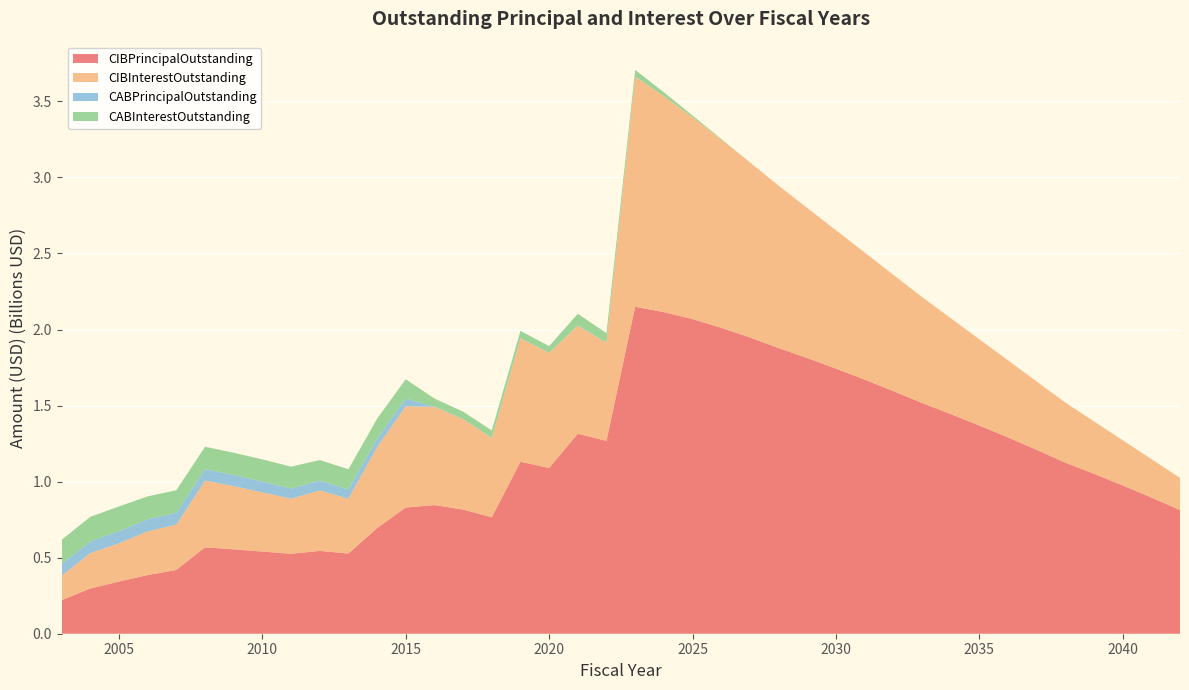

Reading left to right, what are all the values shown in this chart?

CIBPrincipalOutstanding: 220450000.0	297480000.0	342870000.0	385705000.0	419345000.0	567960000.0	554745000.0	540080000.0	525510000.0	544435000.0	526975000.0	694475000.0	829460000.0	845830000.0	816145000.0	765365000.0	1130420000.0	1089610000.0	1315130000.0	1267995000.0	2149905000.0	2114460000.0	2068395000.0	2011140000.0	1948200000.0	1878195000.0	1812430000.0	1743375000.0	1670875000.0	1595225000.0	1517270000.0	1444455000.0	1368845000.0	1290495000.0	1209135000.0	1124535000.0	1051435000.0	975170000.0	895665000.0	812885000.0
CIBInterestOutstanding: 160545178.8	232773011.7	251713890.0	287462529.5	297504365.5	438977990.4	415868286.7	389188770.4	362444554.2	397612259.4	361128193.1	532168203.7	666173942.4	646001081.7	594512367.5	521713996.2	811352415.5	756771539.7	710252198.9	644976418.4	1513293755.1	1420396054.3	1328288203.4	1238444152.6	1151462851.8	1067628551.0	987055500.2	909770699.3	835934748.5	765248659.2	696867195.4	630848062.7	567620970.3	507135408.9	449661063.4	395424133.4	344691573.8	297122677.2	252794435.8	211739837.4
CABPrincipalOutstanding: 76207329.3	76807579.3	79877579.3	79592579.3	77909238.3	75104534.7	73198436.9	71748527.4	67184141.8	64381277.8	60302936.6	56466831.7	49827344.5	2257748.9	1549103.8	1549103.8	1549103.8	1011087.8	1483716.6	700282.6	276664.5	82487.8	10000.0	5000.0	0.0	0.0	0.0	0.0	0.0	0.0	0.0	0.0	0.0	0.0	0.0	0.0	0.0	0.0	0.0	0.0
CABInterestOutstanding: 160642670.7	161402420.7	162597420.7	150267420.7	148960761.7	147365465.3	146136563.1	145266472.6	143320858.2	135458722.2	133032063.4	130363168.3	127802655.5	52647251.1	47920896.2	47920896.2	47920896.2	43513912.2	76916283.4	62314717.4	43948335.5	25357512.2	10645000.0	3910000.0	0.0	0.0	0.0	0.0	0.0	0.0	0.0	0.0	0.0	0.0	0.0	0.0	0.0	0.0	0.0	0.0